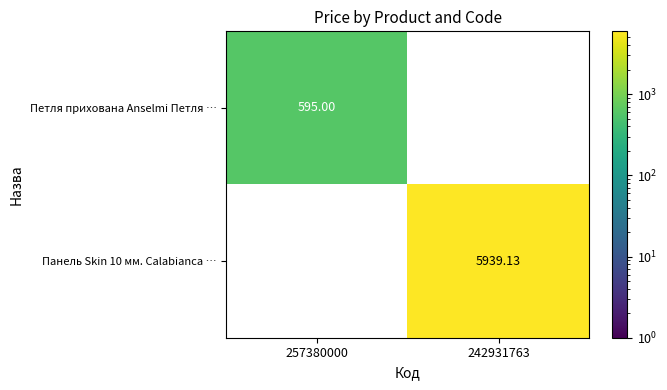

How many values in Панель Skin 10 мм. Calabianca … are above zero?

1